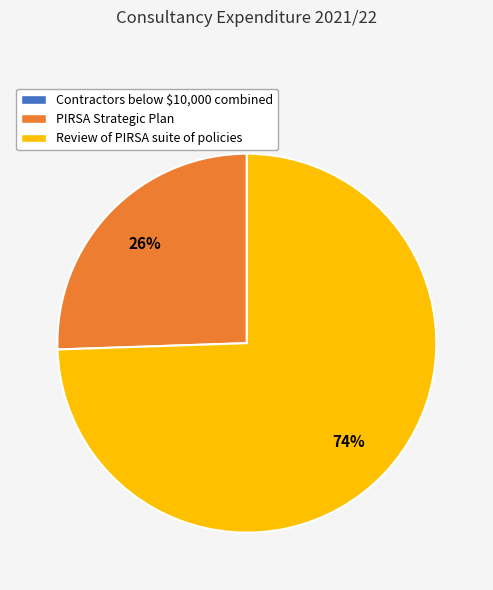

To the nearest percent, what portion does PIRSA Strategic Plan represent?

26%